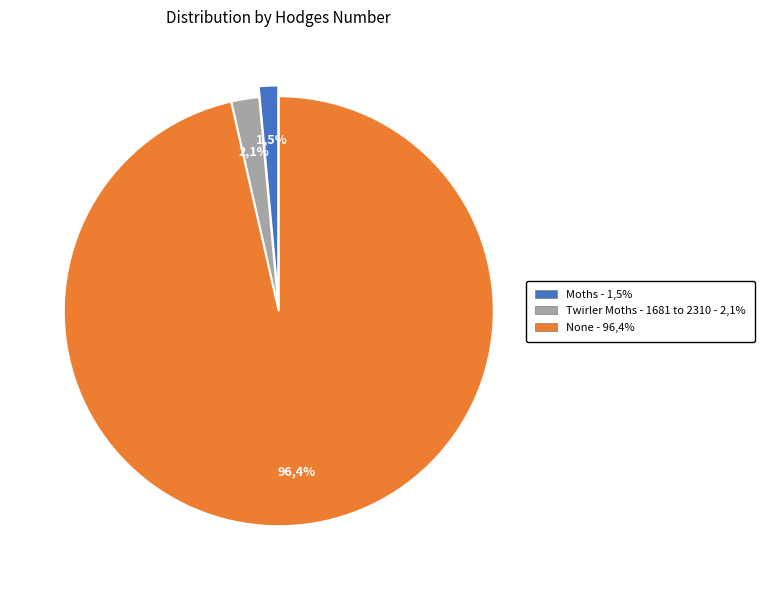

Does any single category account for the majority?

Yes